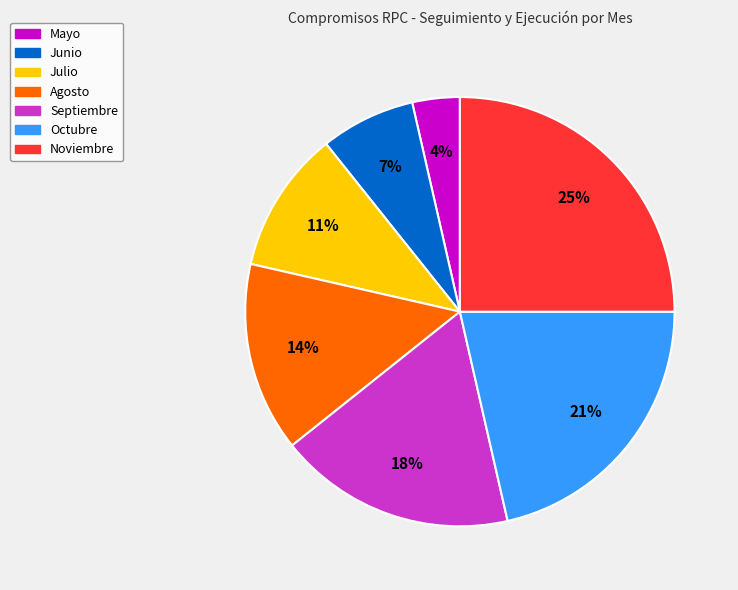

To the nearest percent, what is the difference between the Agosto and Septiembre slice percentages?

4%